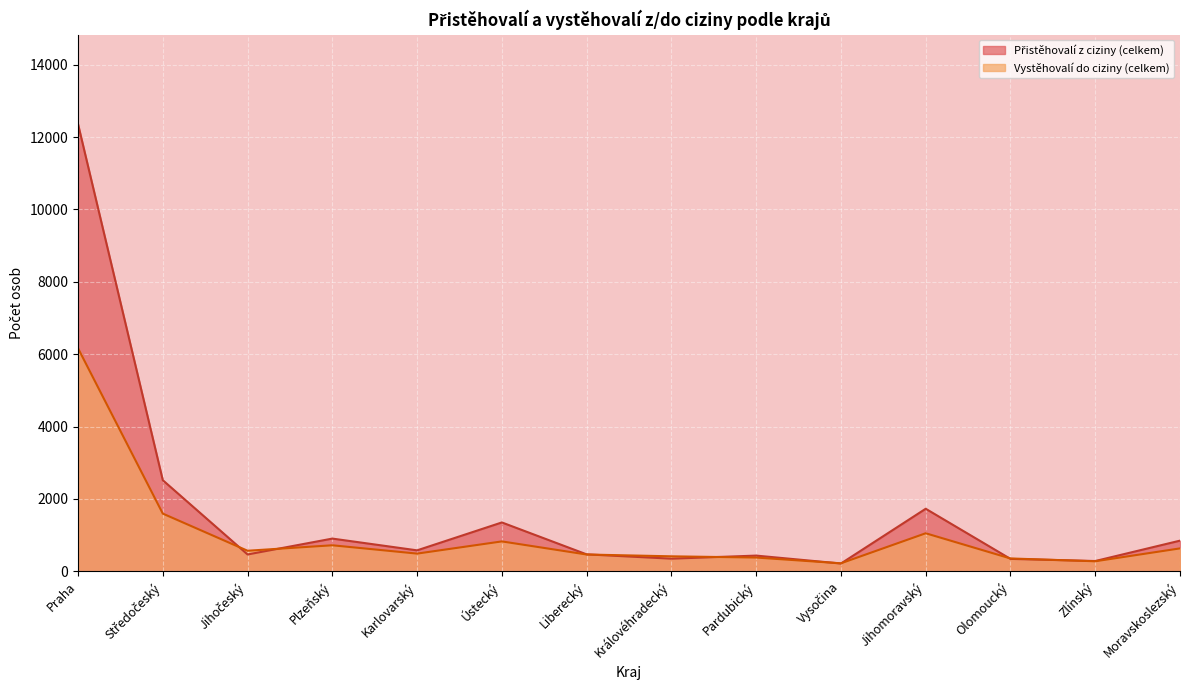

At how many categories does at least one series exceed 7918?

1